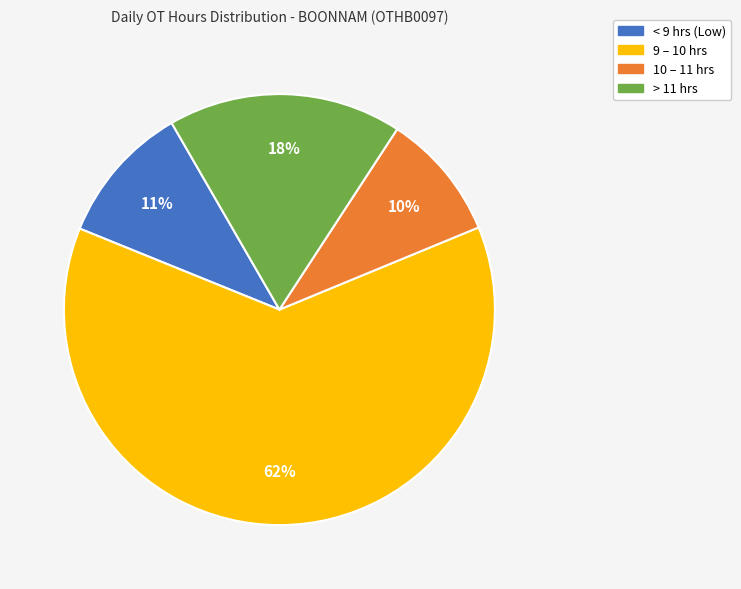

Is there any slice that represents more than half of the pie?

Yes